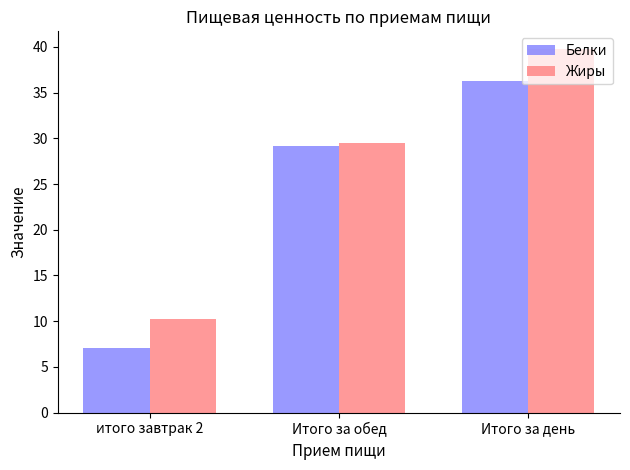

What is the average value of the Белки series?

24.2